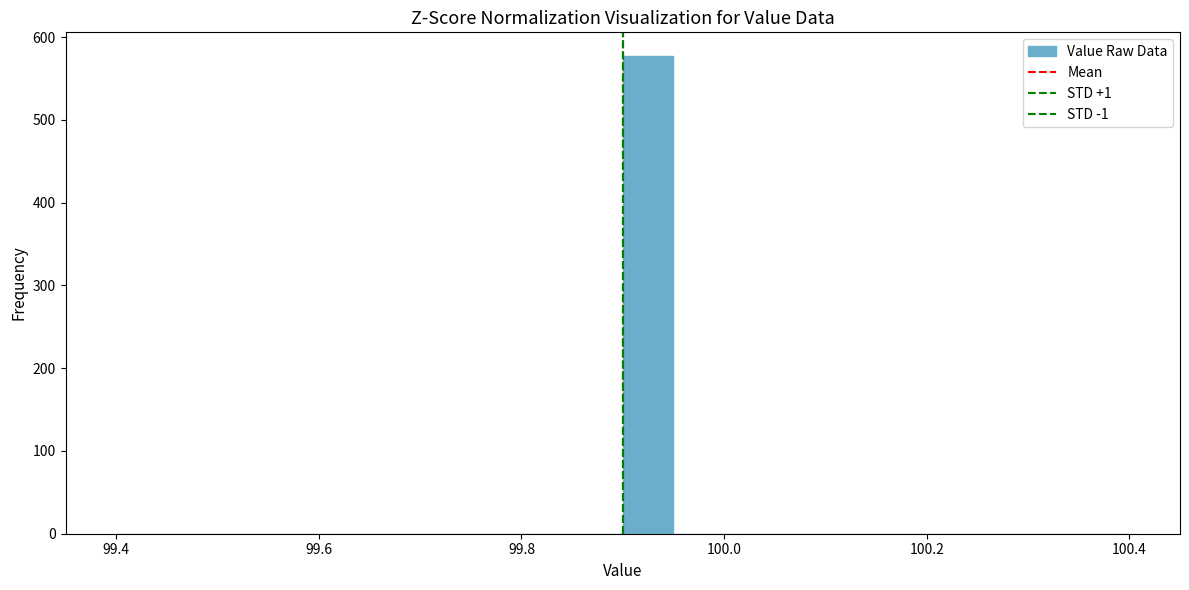

Around what value on the x-axis is the tallest bar? Give the approximate position of its centre, as read against the axis.

99.92